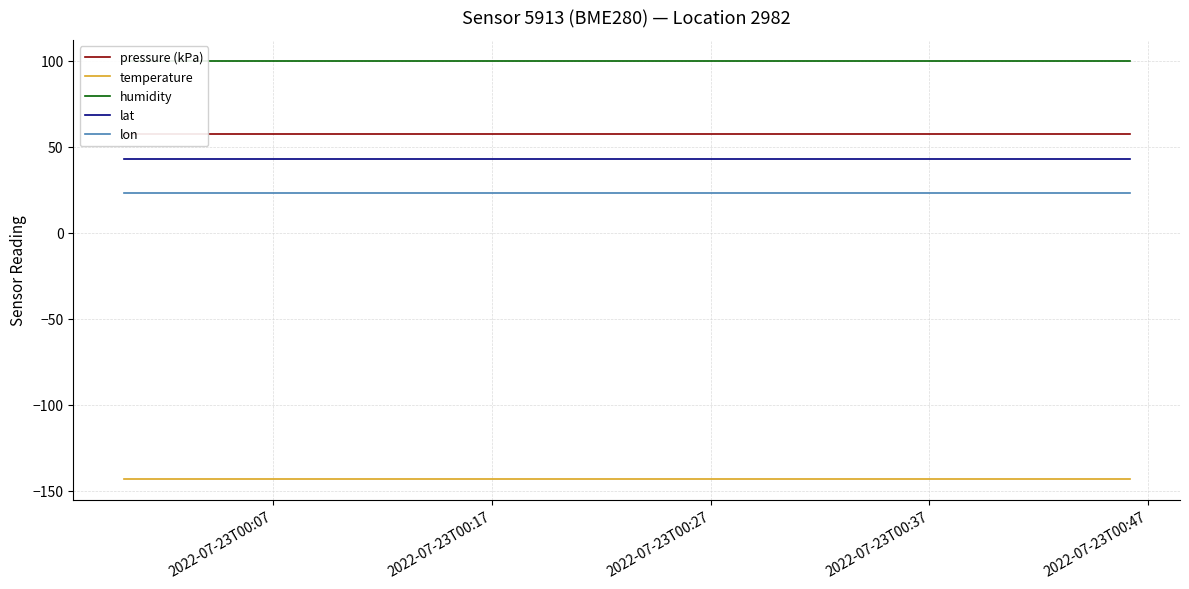

True or false: temperature and lat intersect in this chart.

False